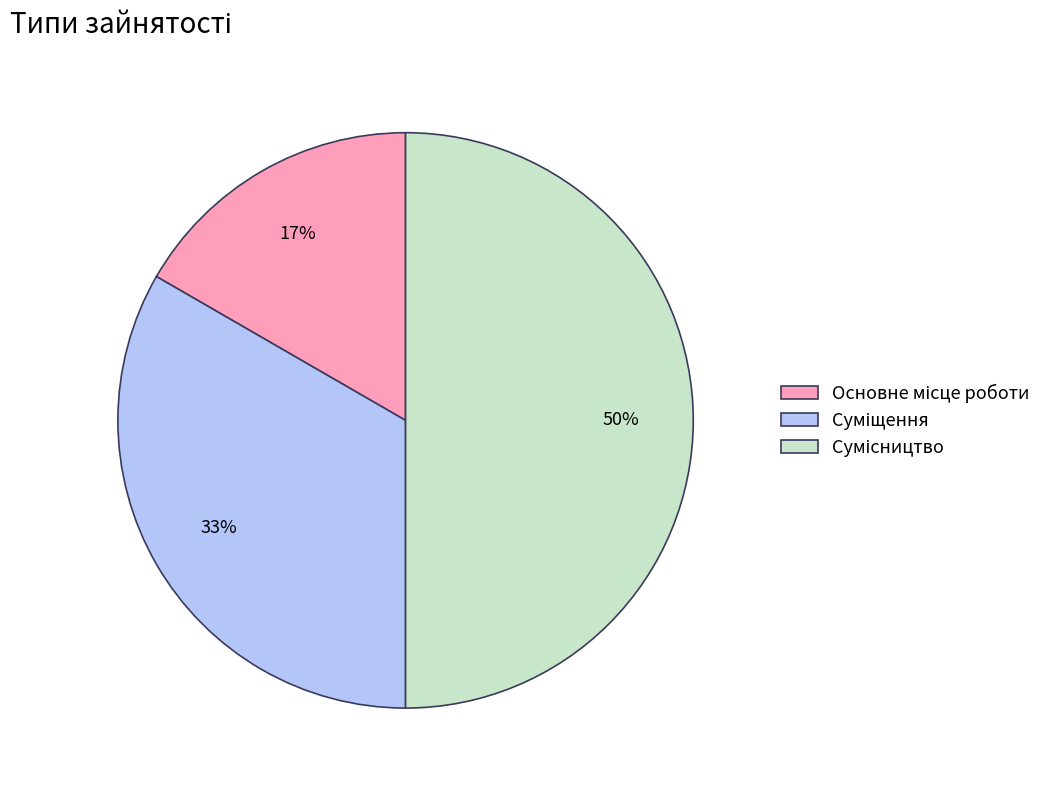

To the nearest percent, what is the difference between the largest and smallest slice percentages?

33%